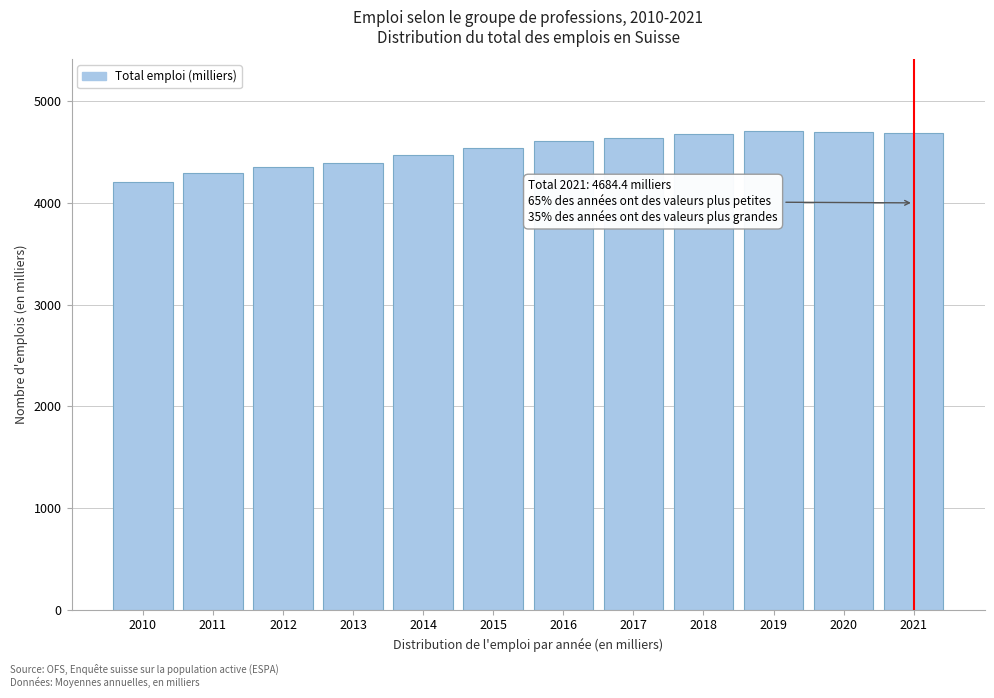

What is the difference between the second highest and minimum values?

488.5